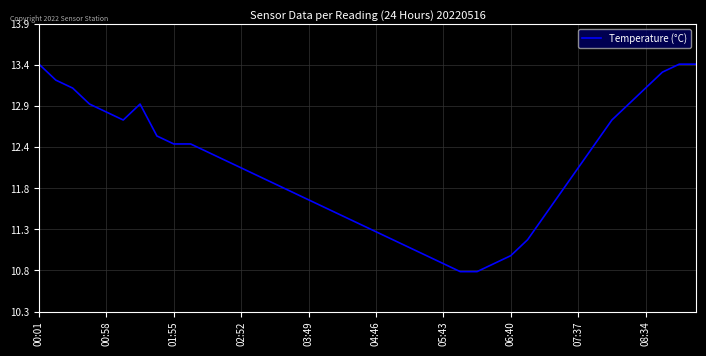

Is this an area chart (filled region under the line)?

No